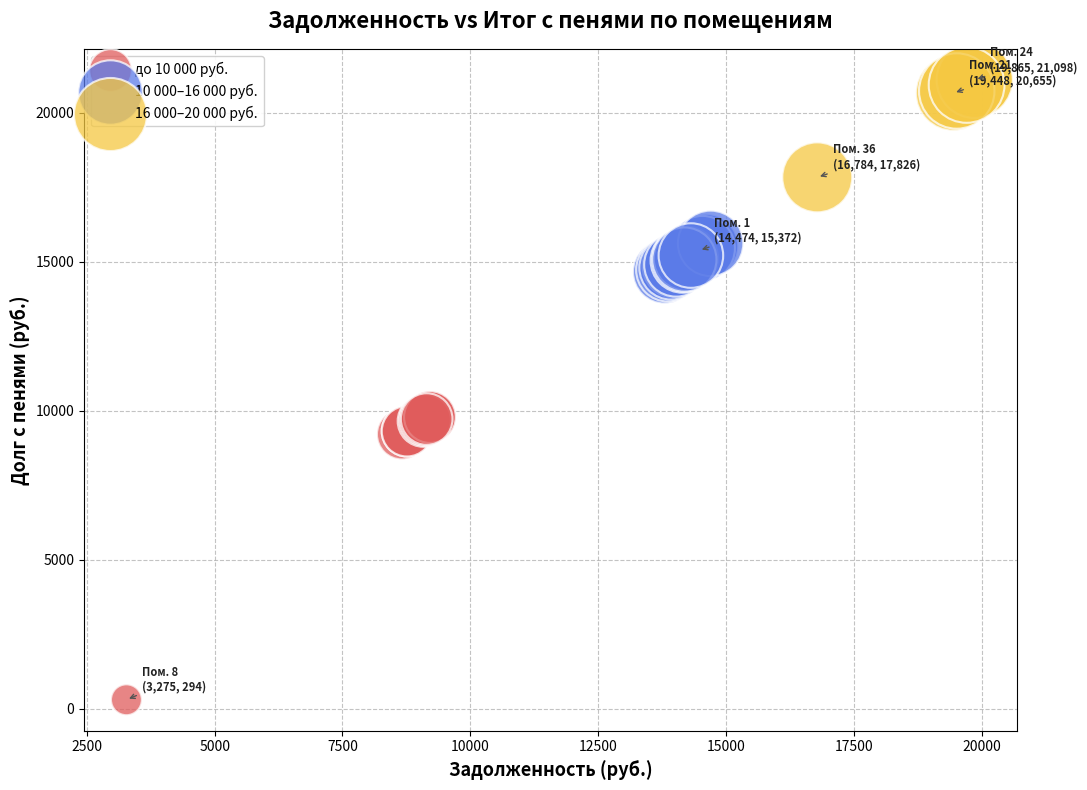

Which series reaches the minimum Y coordinate?

до 10 000 руб.